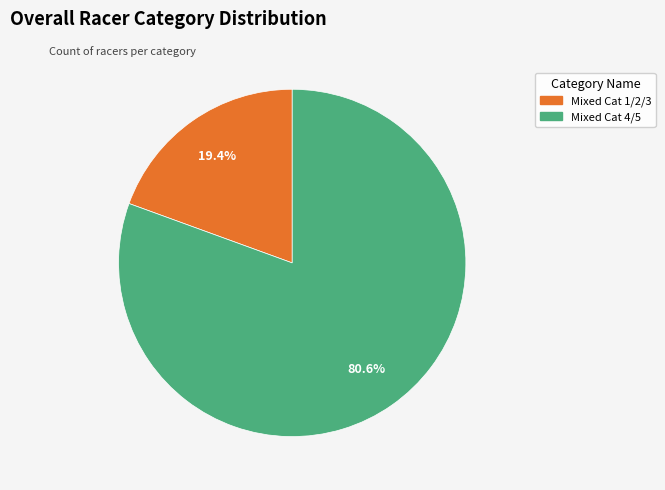

Is it true that Mixed Cat 1/2/3 is 9% of the pie?

False